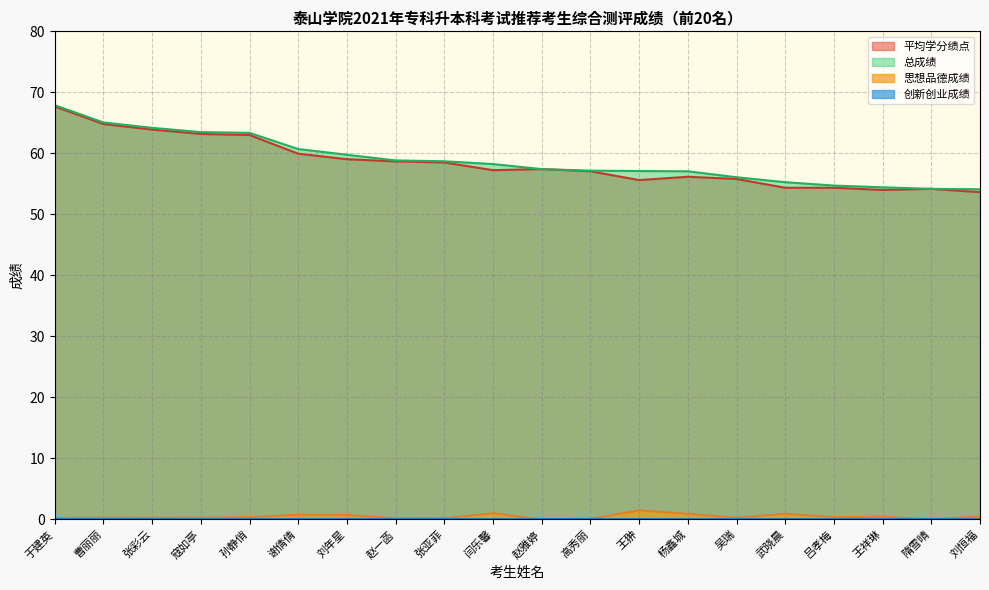

What is the sum of the 总成绩 values at 张彩云 and 于建英?

132.1